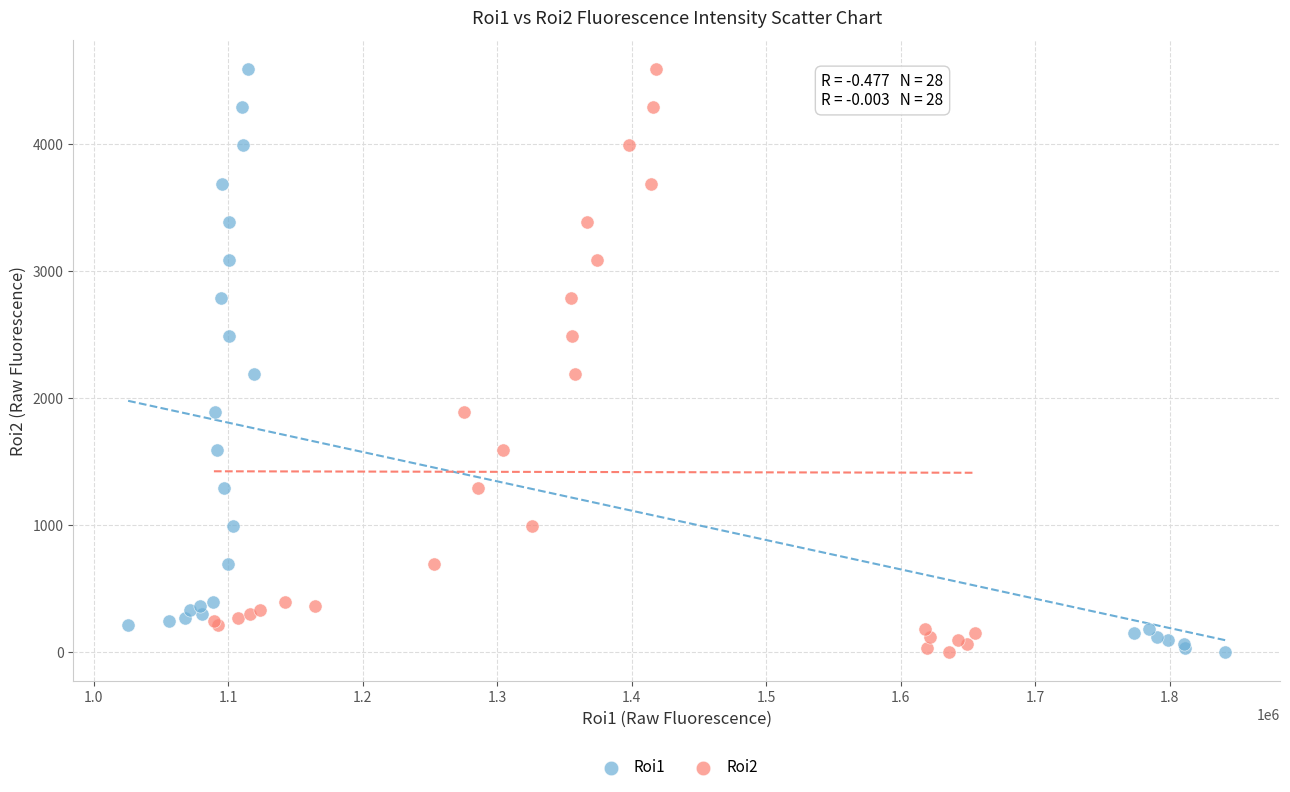

What are all the series names shown in the legend?

Roi1, Roi2